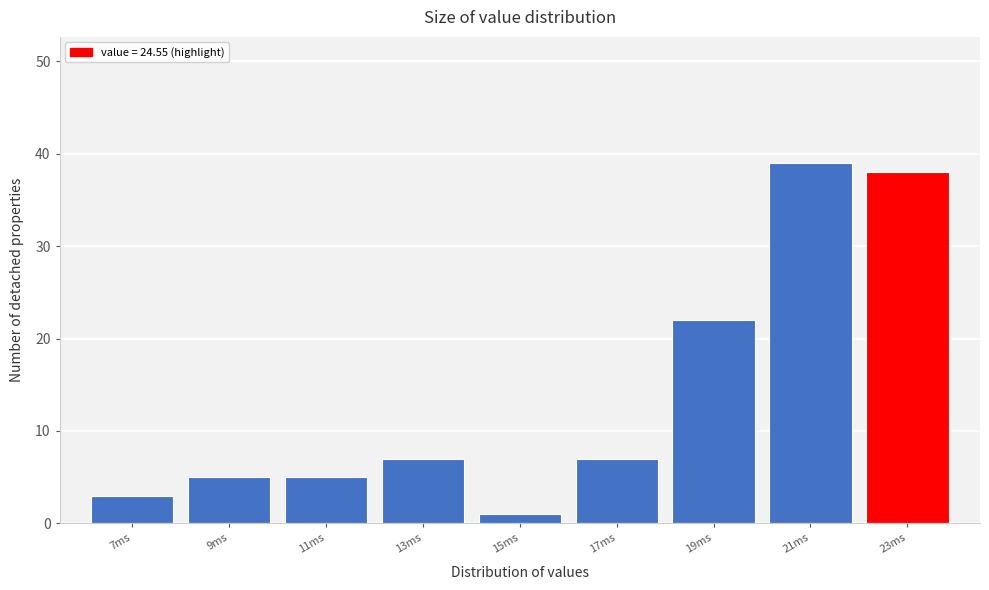

Reading right to left, what are all the values shown in this chart?

23ms=38	21ms=39	19ms=22	17ms=7	15ms=1	13ms=7	11ms=5	9ms=5	7ms=3